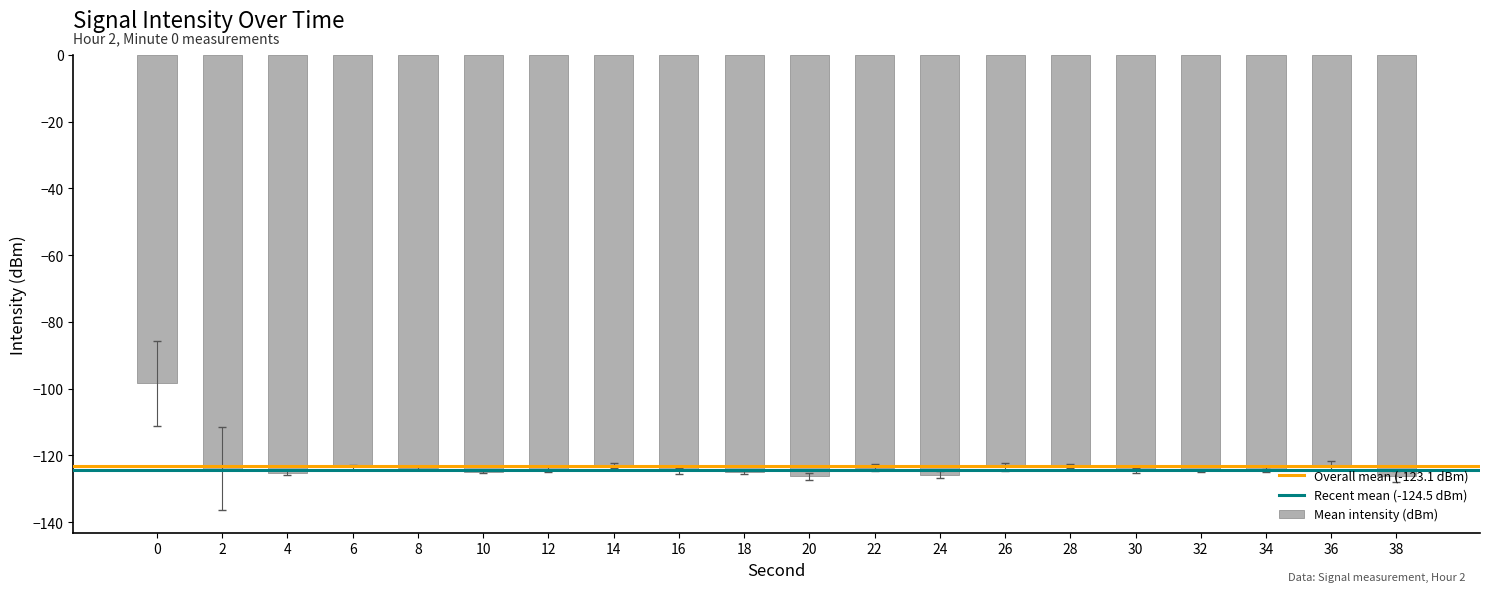

What value does the data have at 12?

-124.1